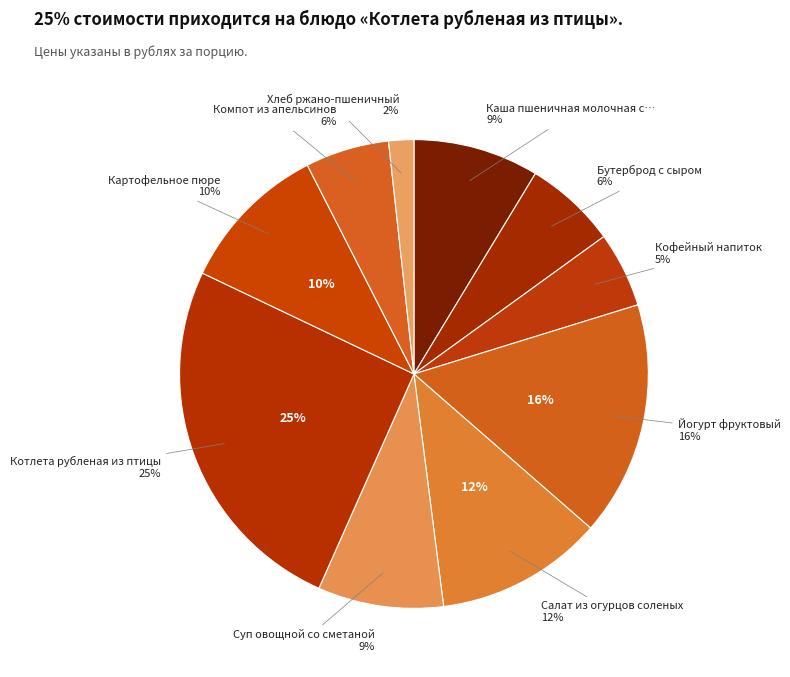

To the nearest percent, what portion does Кофейный напиток represent?

5%